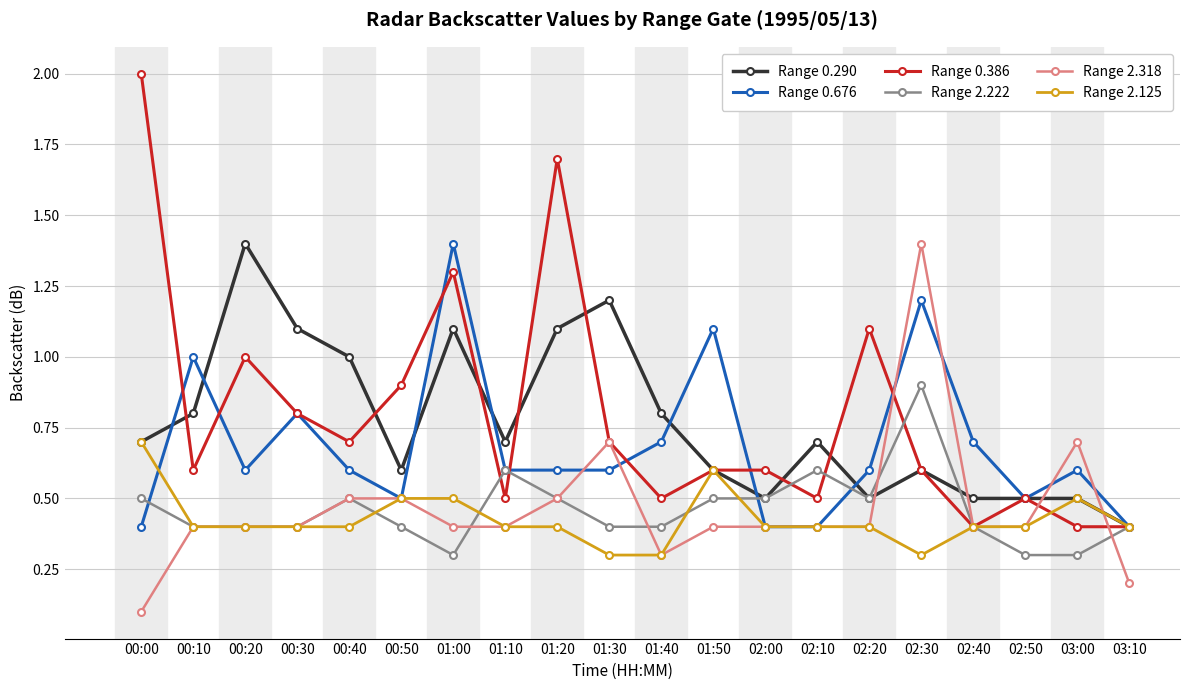

What is the label of the 8th point from the right?

02:00